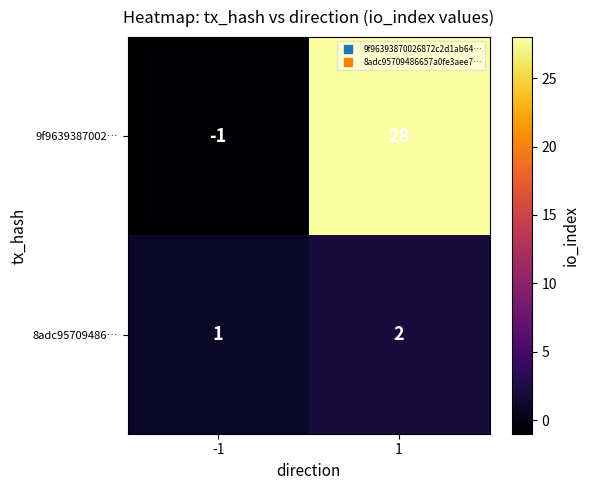

Reading left to right, list all the values displayed in this chart.

9f9639387002…: -1=-1	1=28
8adc95709486…: -1=1	1=2